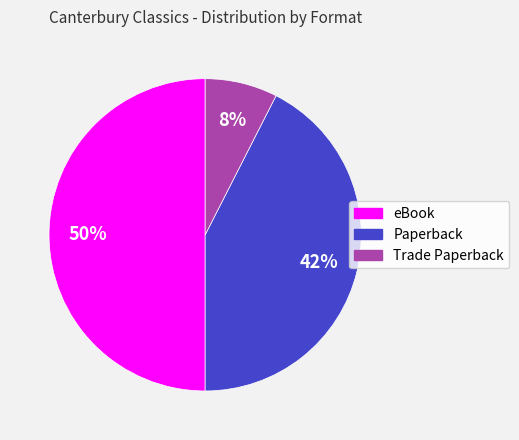

Count the number of slices in the pie.

3